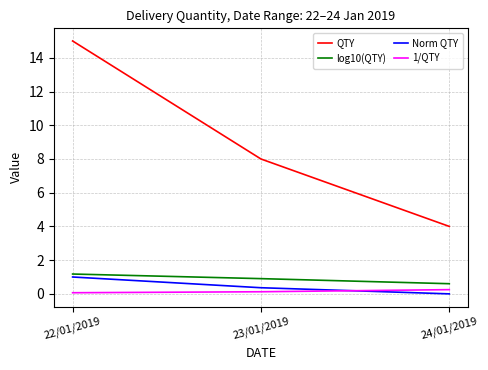

The log10(QTY) series shows 1.6 at 23/01/2019. True or false?

False